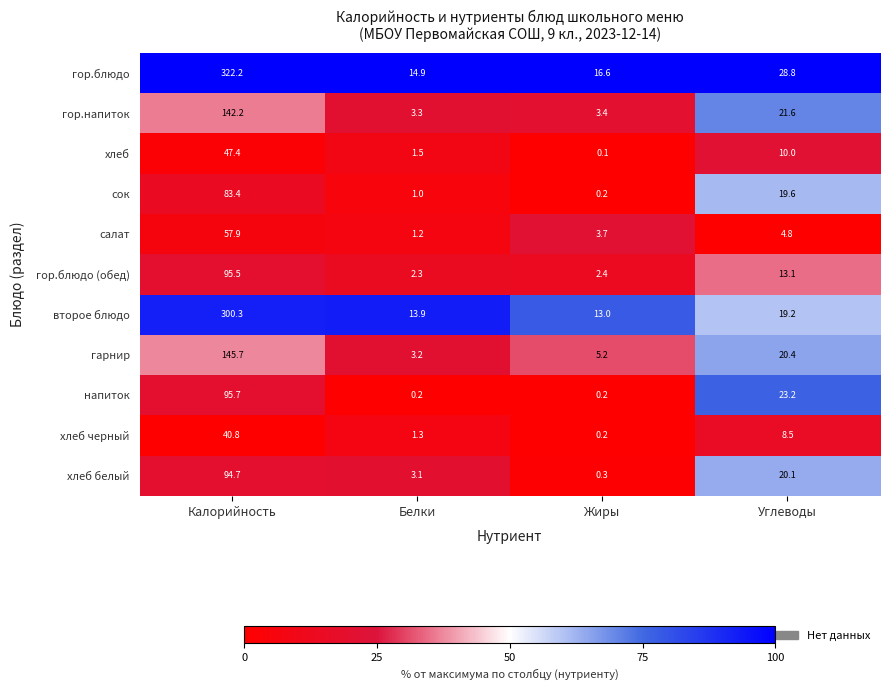

List the series in order of their peak value, highest first.

гор.блюдо, второе блюдо, гарнир, гор.напиток, напиток, гор.блюдо (обед), хлеб белый, сок, салат, хлеб, хлеб черный